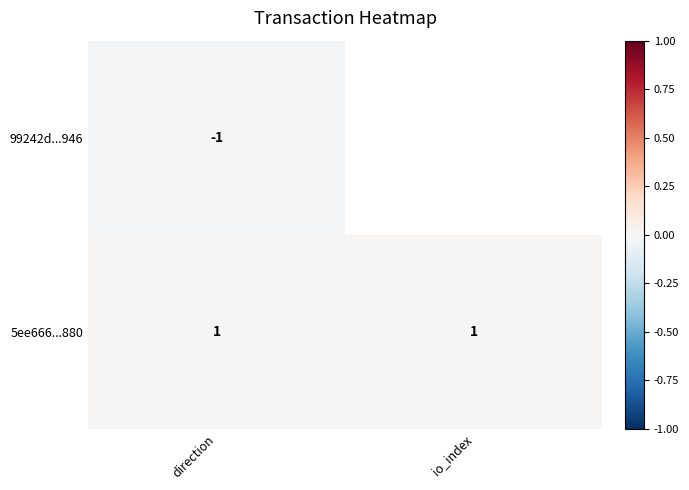

Is the value of 99242d...946 at direction greater than the value of 5ee666...880 at io_index?

No